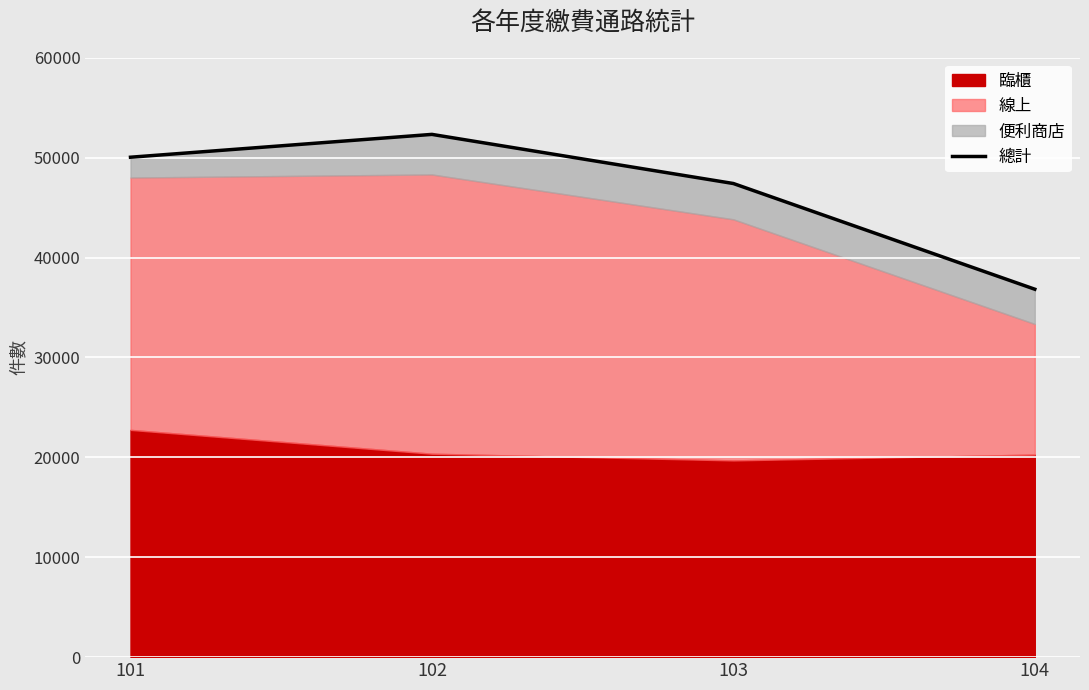

What is the difference between the values at 104 and 103?

10581